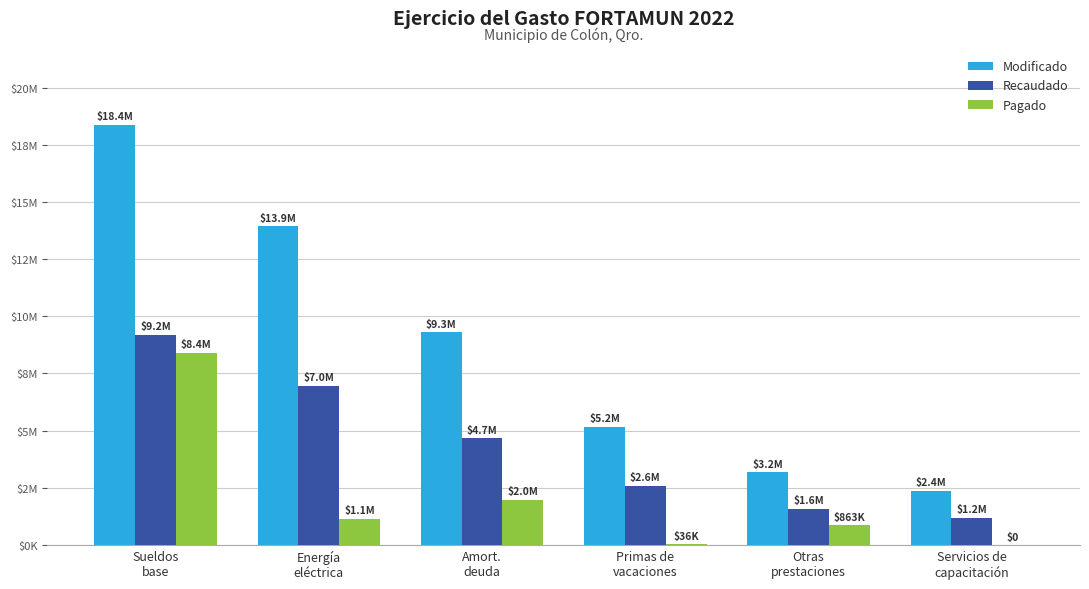

What are all the series names shown in the legend?

Modificado, Recaudado, Pagado